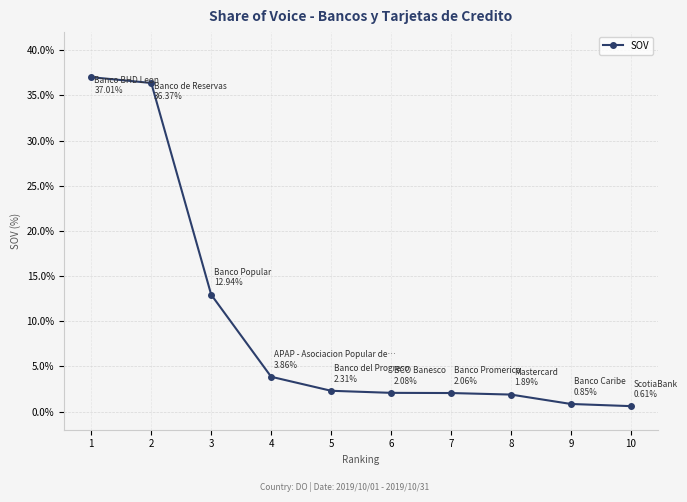

How many distinct data groups are displayed?

1